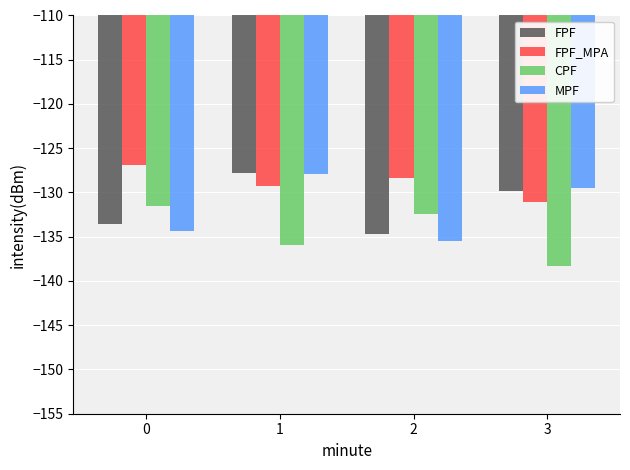

How many bars are there in total?

16